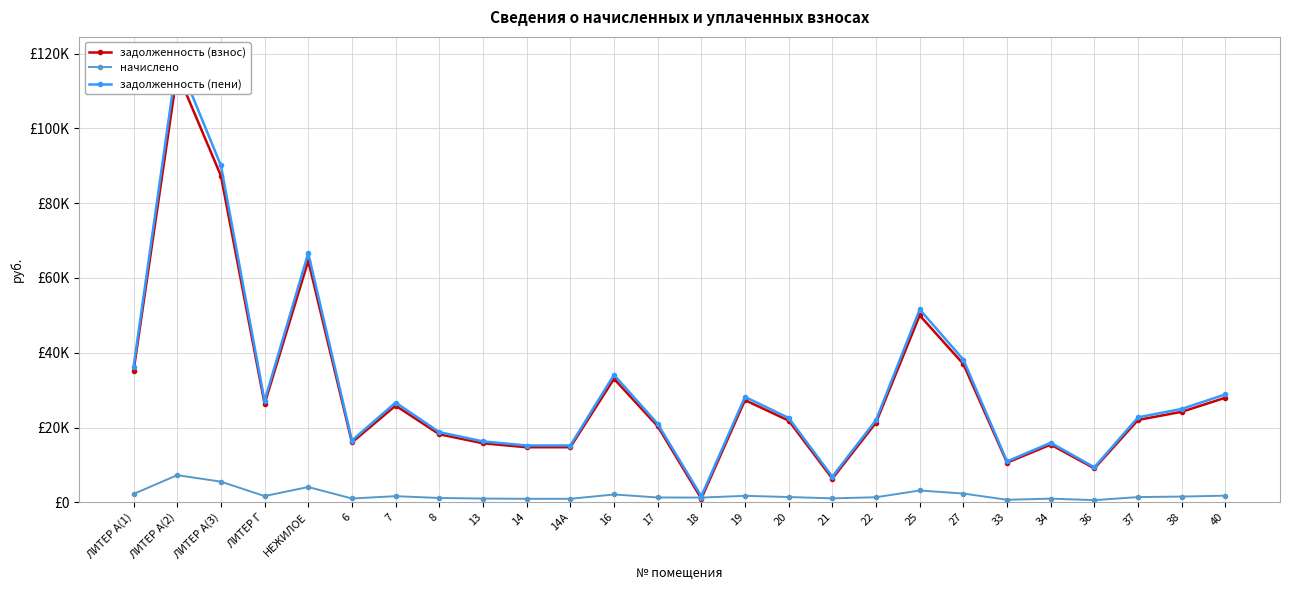

What is the value of the задолженность (пени) point at the 10th from the left?

15189.0